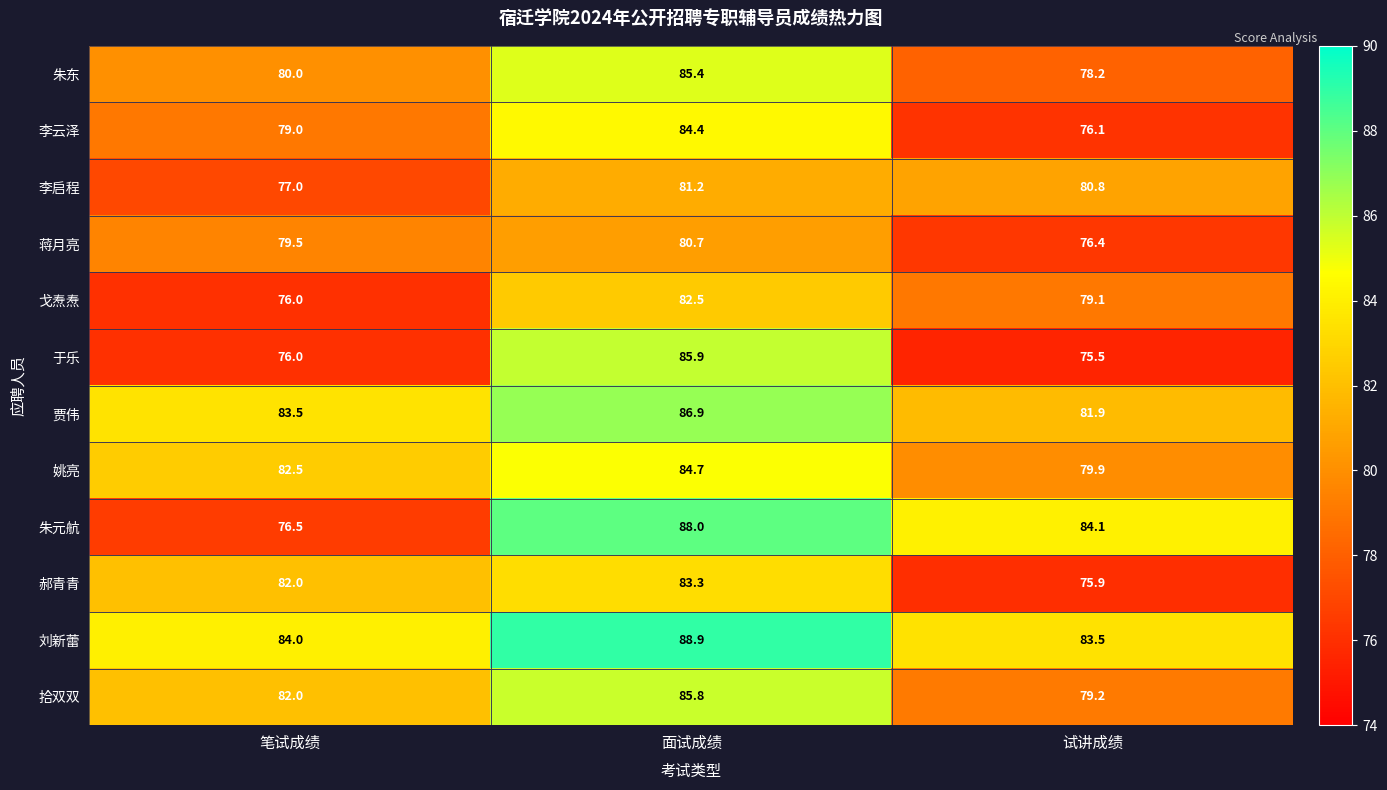

At which label is 刘新蕾 closest to 86?

笔试成绩